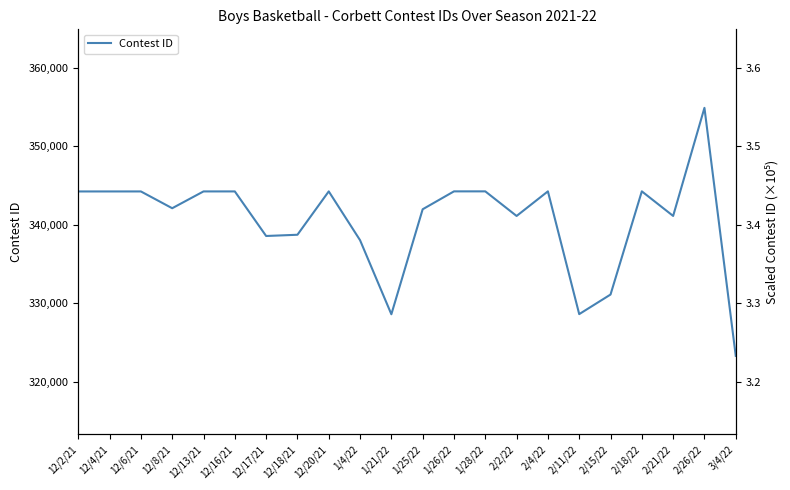

At which label is the value closest to 339103?

12/18/21